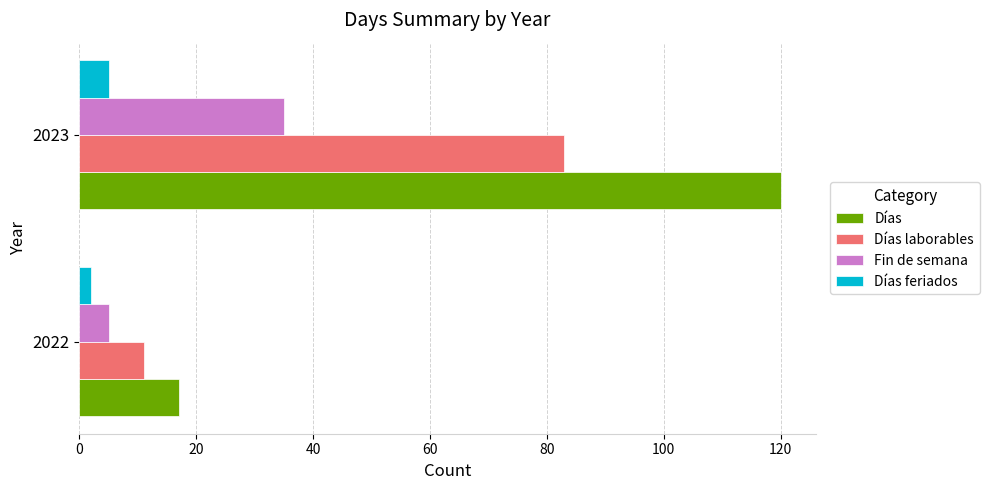

Which series has the widest spread of values?

Días